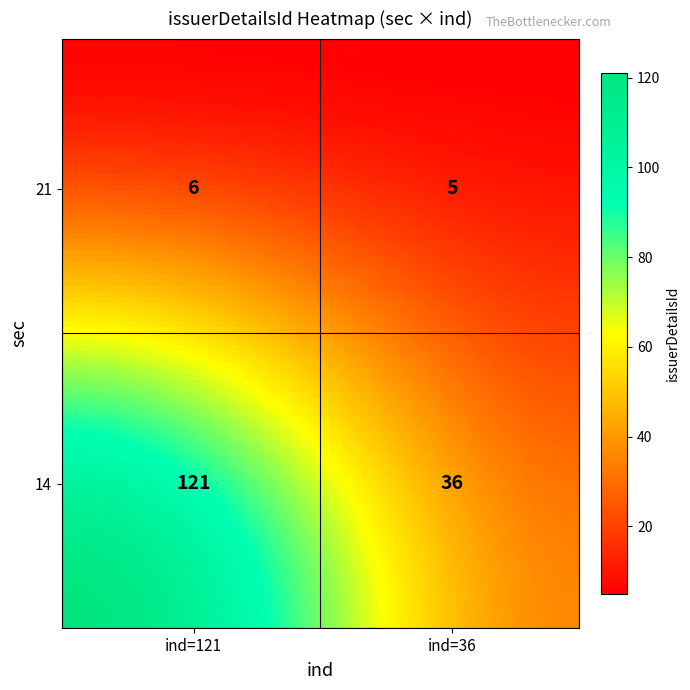

How many values in the 21 series are below 6?

1